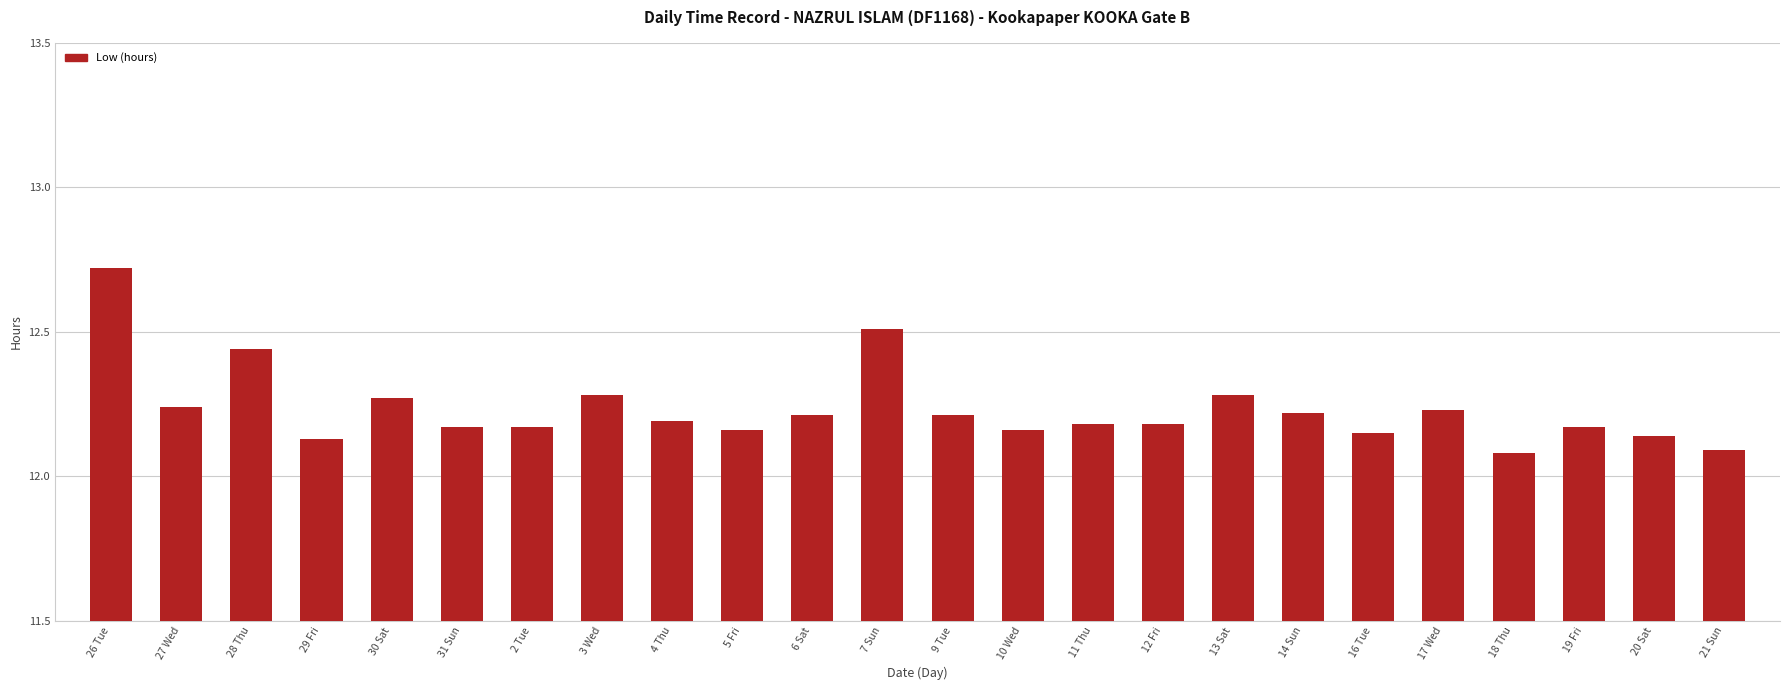

Count the number of categories in the chart.

24